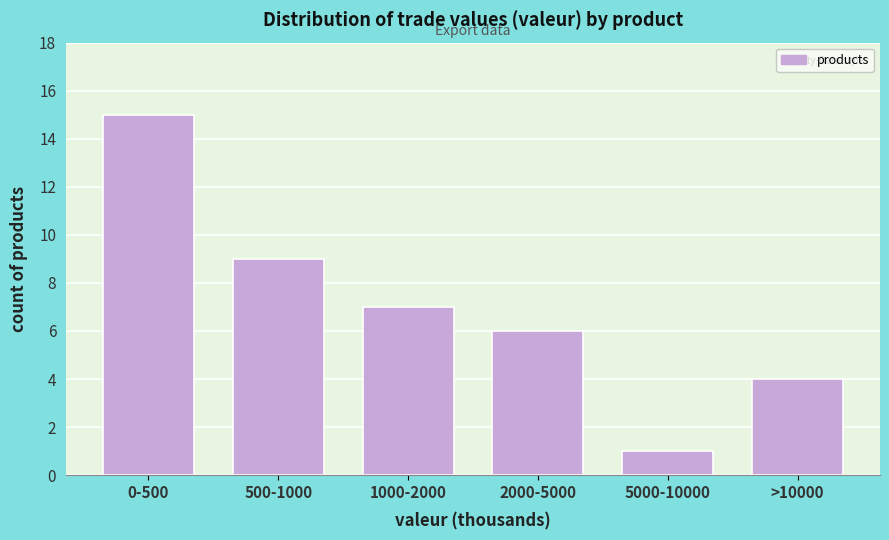

Reading left to right, what are all the values shown in this chart?

0-500=15	500-1000=9	1000-2000=7	2000-5000=6	5000-10000=1	>10000=4